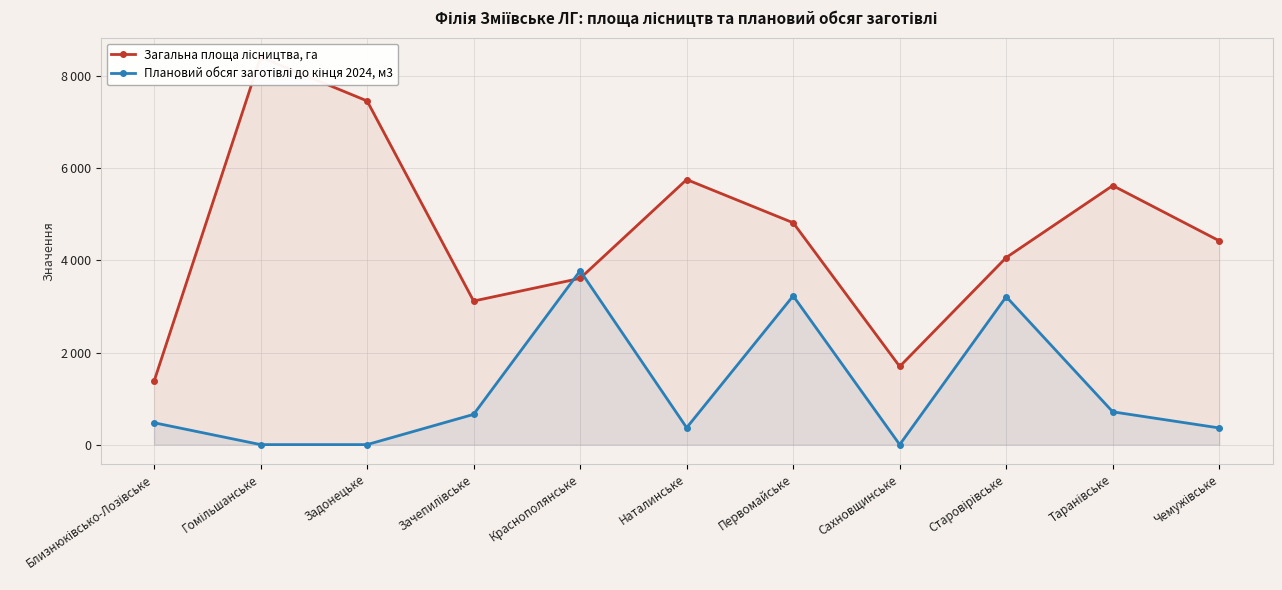

At how many categories does at least one series exceed 417?

11